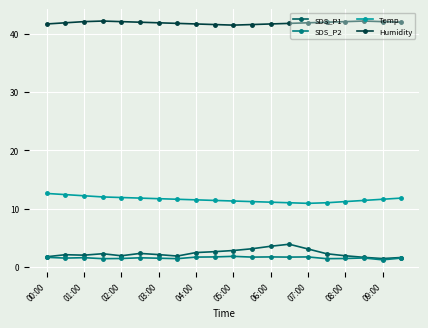

What is the sum of all SDS_P2 values?

30.9